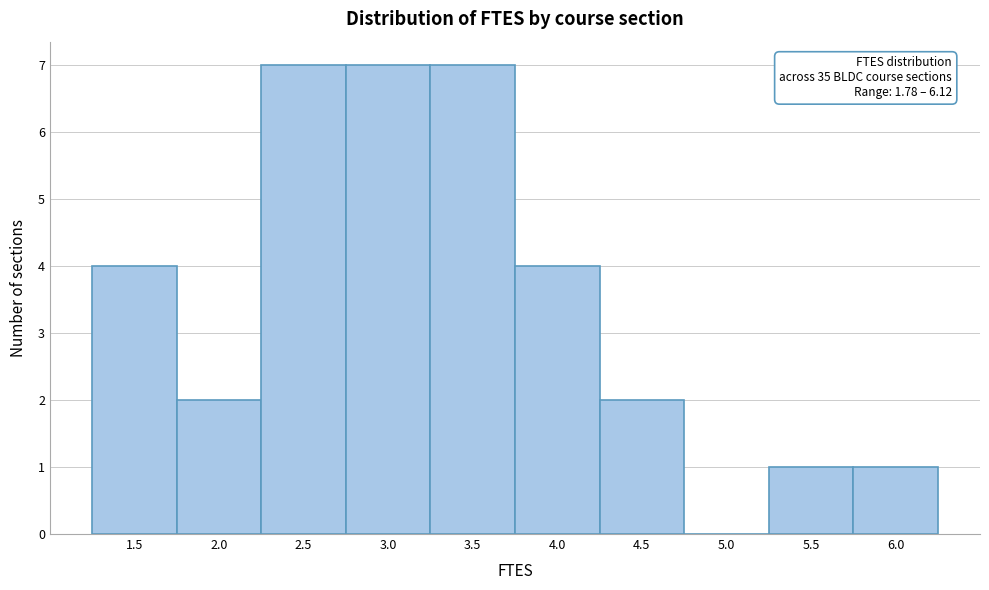

Reading left to right, transcribe all the data shown in this chart.

1.5=4	2.0=2	2.5=7	3.0=7	3.5=7	4.0=4	4.5=2	5.0=0	5.5=1	6.0=1